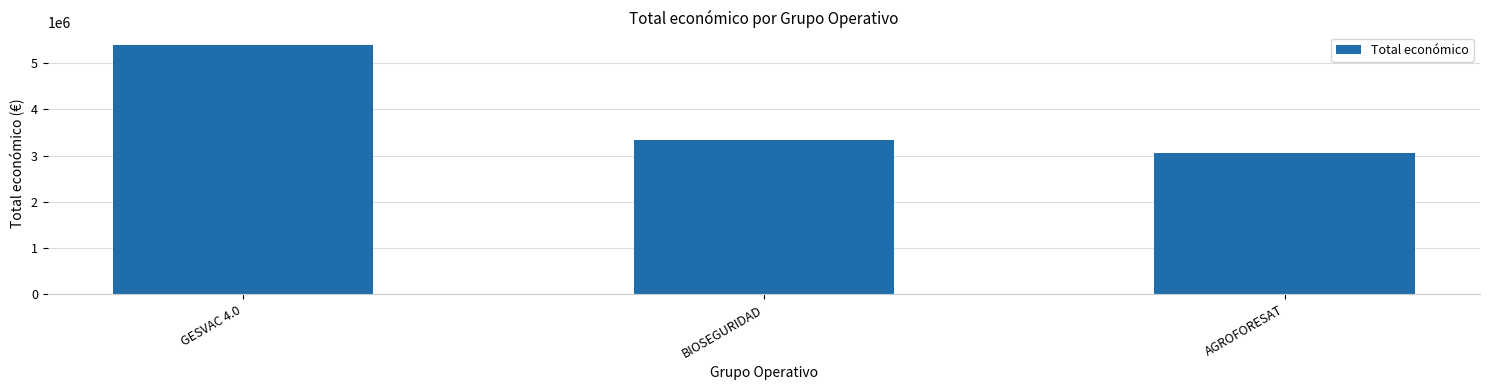

What is the greatest value displayed?

5390598